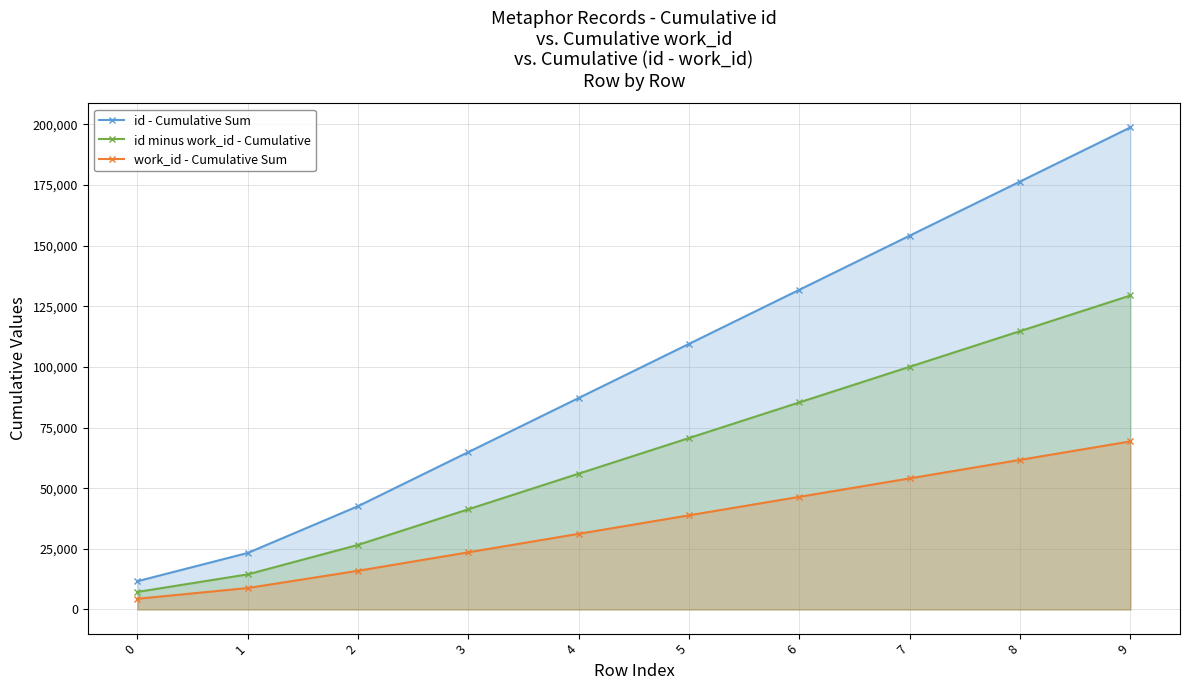

Read the work_id - Cumulative Sum value at 2.

15962